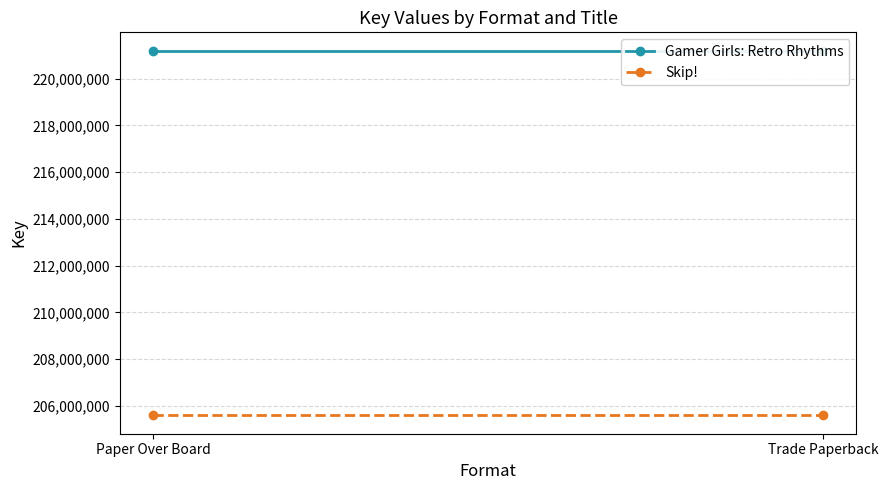

Reading left to right, transcribe all the data shown in this chart.

Gamer Girls: Retro Rhythms: 221203646	221203646
Skip!: 205584745	205584745